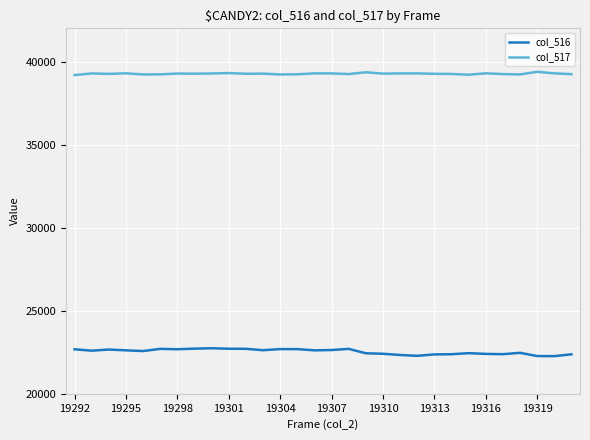

Rank the series by their average value, from lowest to highest.

col_516, col_517